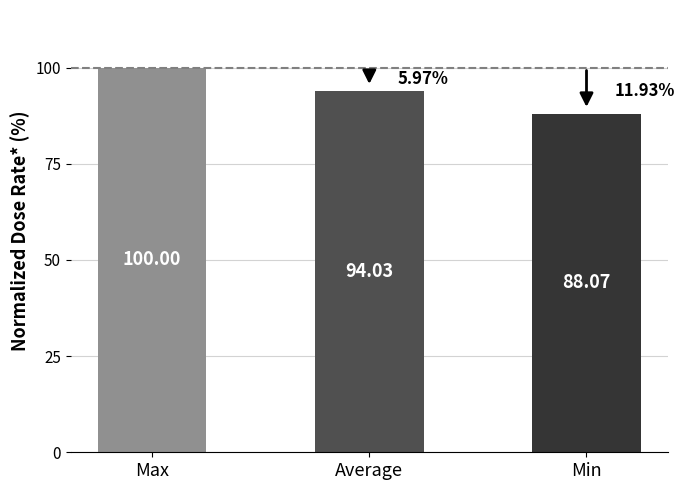

What is the sum of the values at Min and Average?

182.1